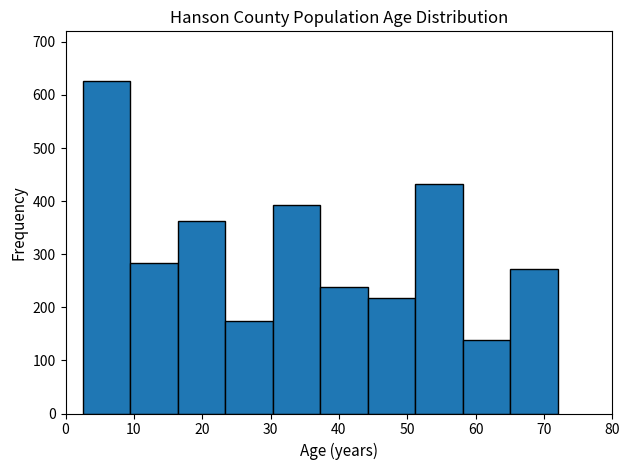

Reading left to right, transcribe this chart: for each bar, give the range it covers on the x-axis and its height. Neither the bar edges nor the heights are printed on the chart, so give them approximately, as read against the axes.

3 to 9: 630
9 to 16: 280
16 to 23: 360
23 to 30: 170
30 to 37: 390
37 to 44: 240
44 to 51: 220
51 to 58: 430
58 to 65: 140
65 to 72: 270